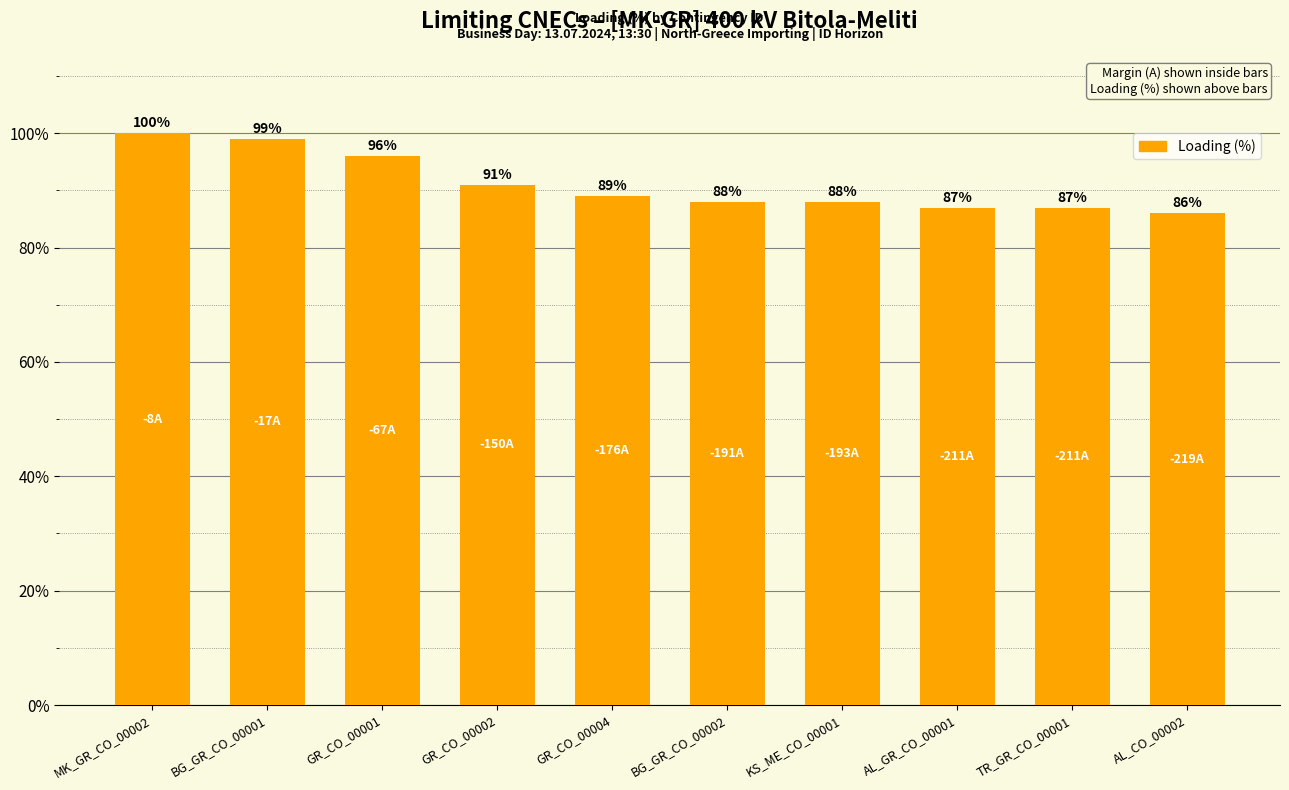

What is the smallest value displayed?

86